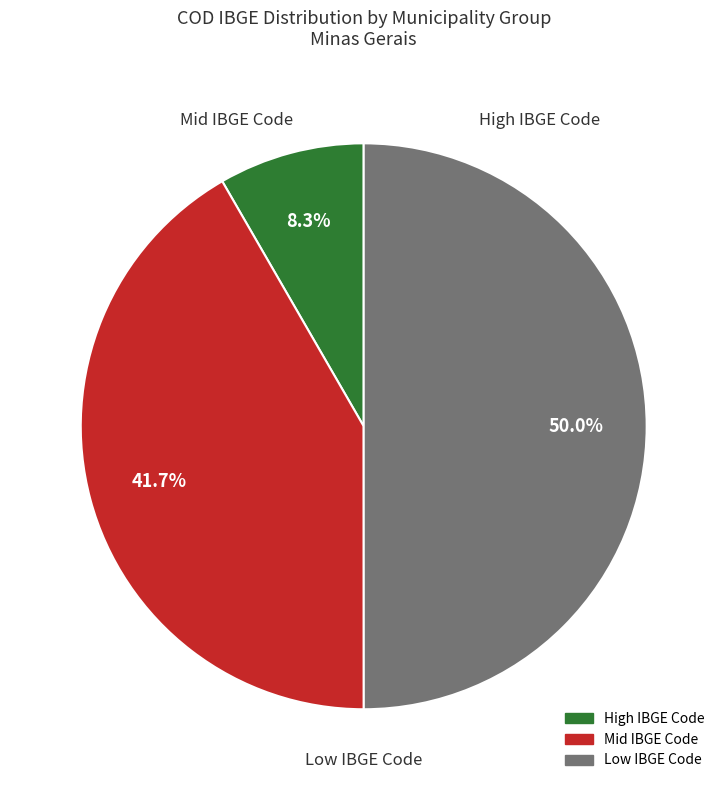

How many slices are in this pie chart?

3